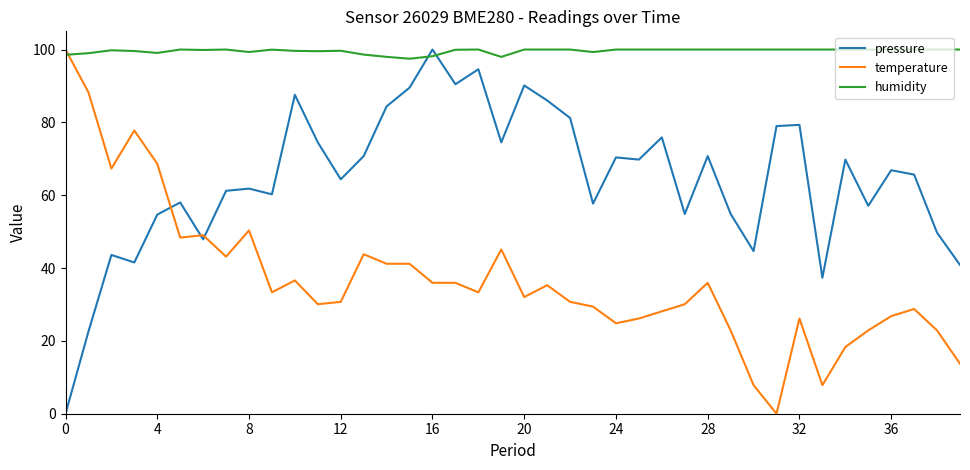

What is the difference between the maximum and minimum values in the pressure series?

100.0